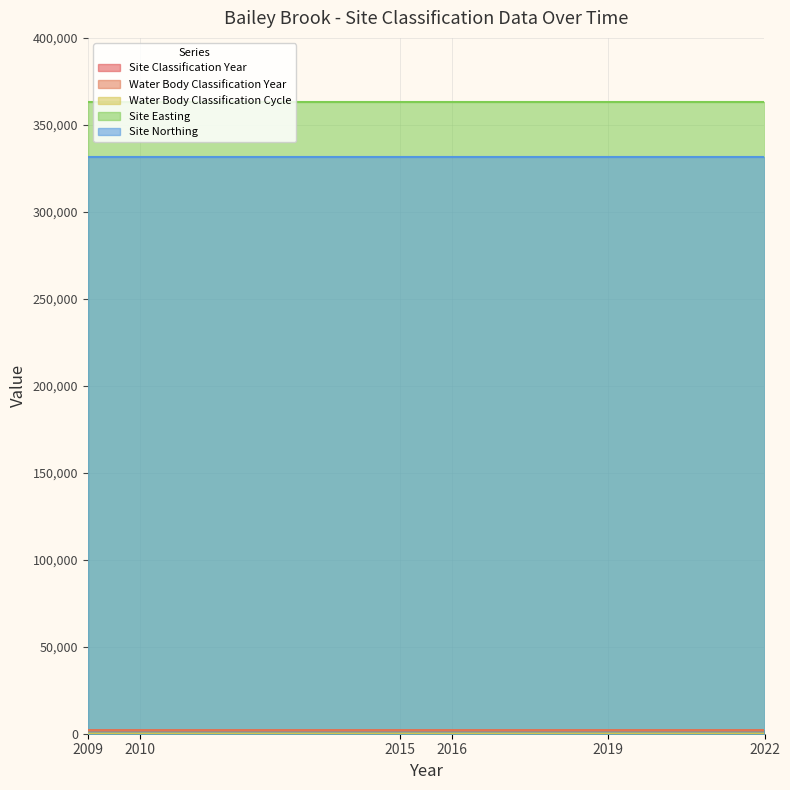

True or false: Water Body Classification Cycle has more than 1 points higher than both neighbors.

False